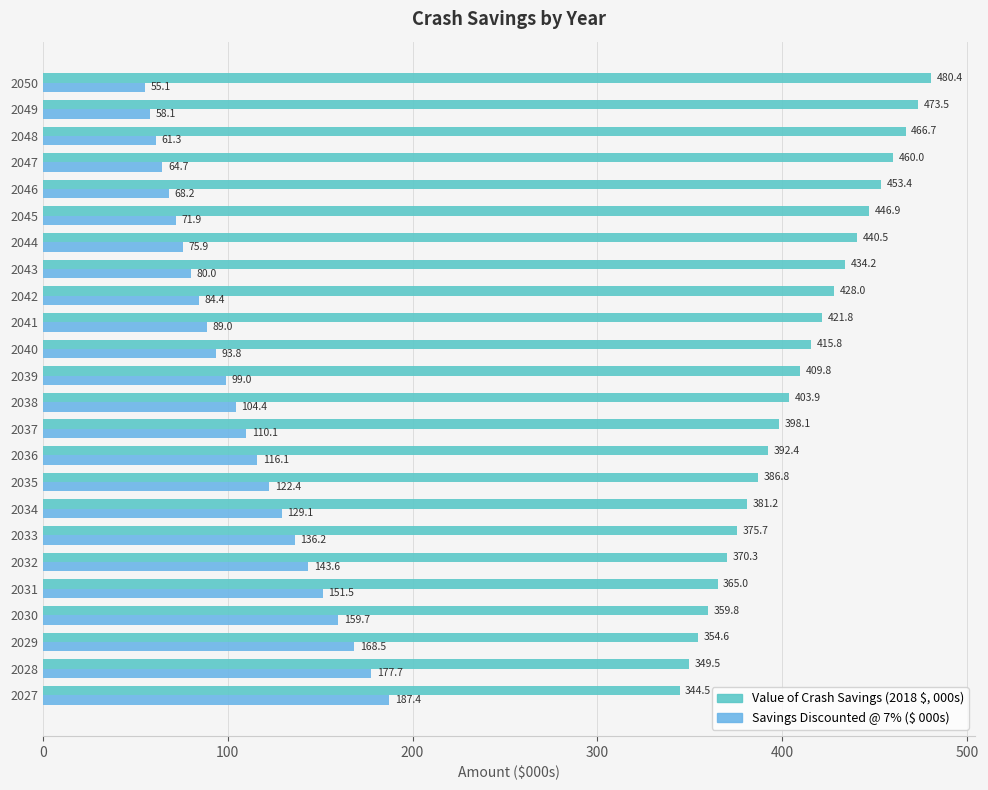

Where is Savings Discounted @ 7% ($ 000s) nearest to the value 121?

2035